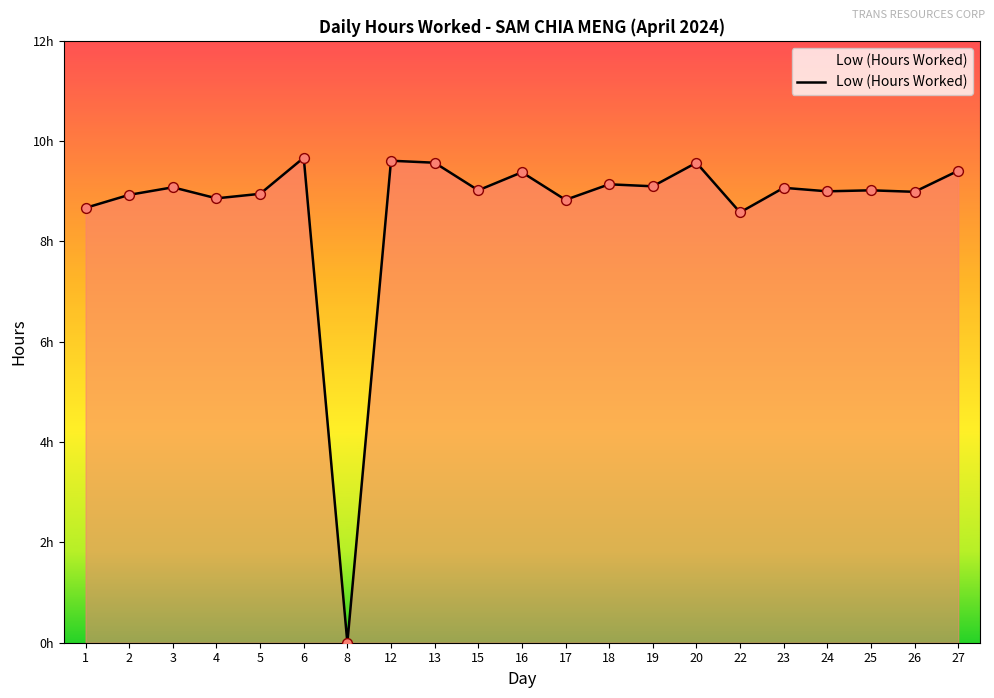

Approximately how many times larger is the value at 16 compared to 17?

1.1